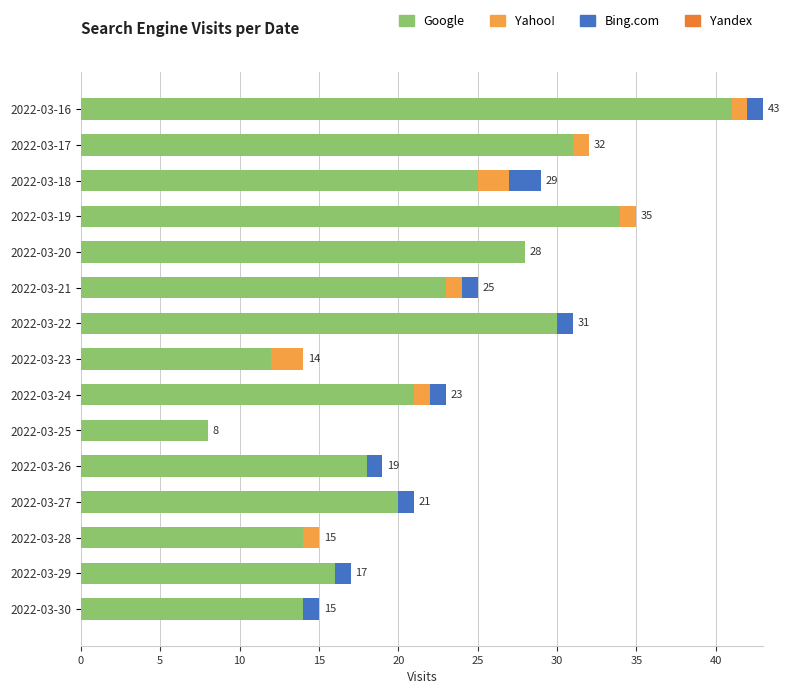

The Google series shows 16 at 2022-03-29. True or false?

True